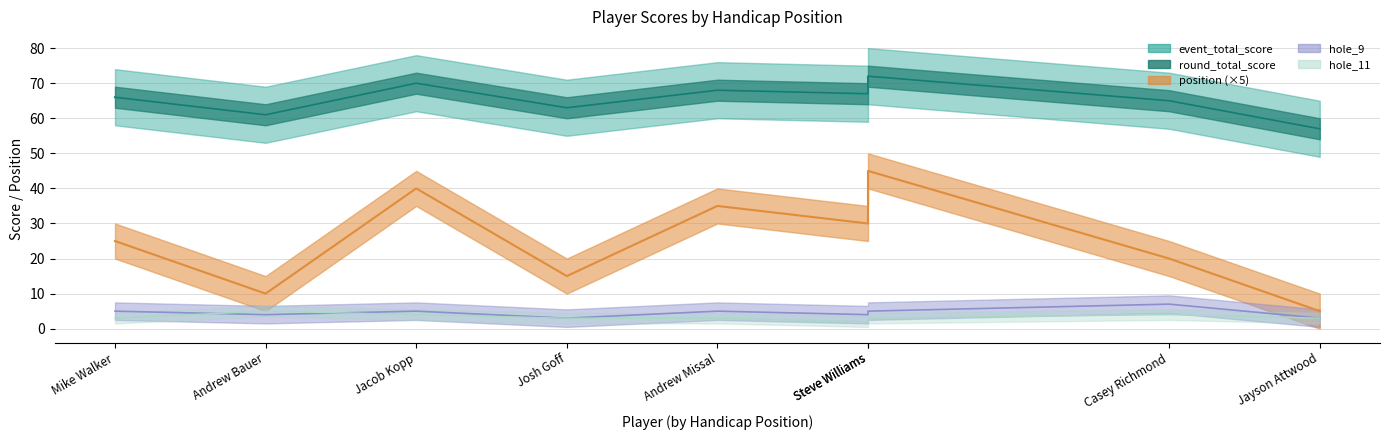

What is the sum of all event_total_score values?

589